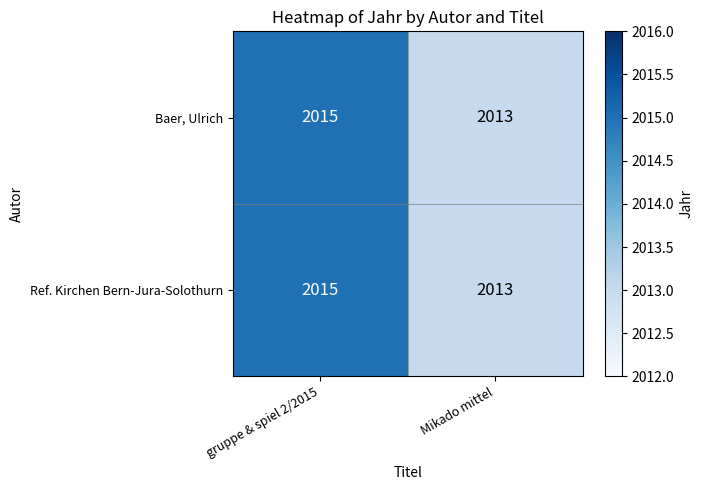

Reading left to right, list all the values displayed in this chart.

Baer, Ulrich: 2015	2013
Ref. Kirchen Bern-Jura-Solothurn: 2015	2013